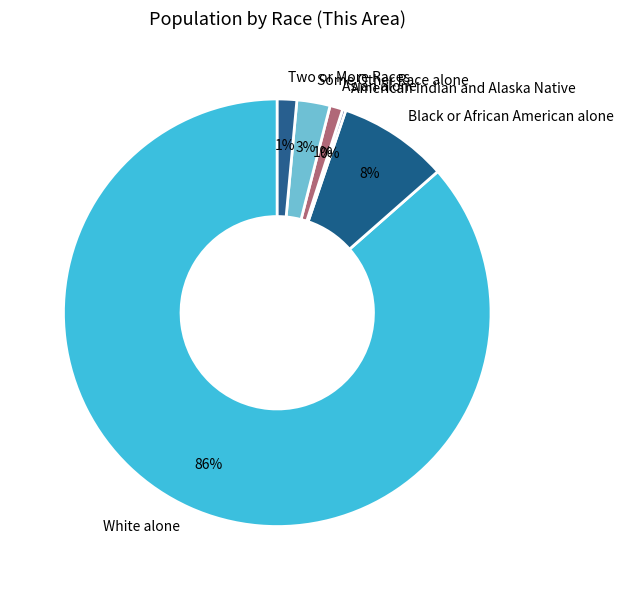

Is the sum of Some Other Race alone and Black or African American alone greater than half?

No